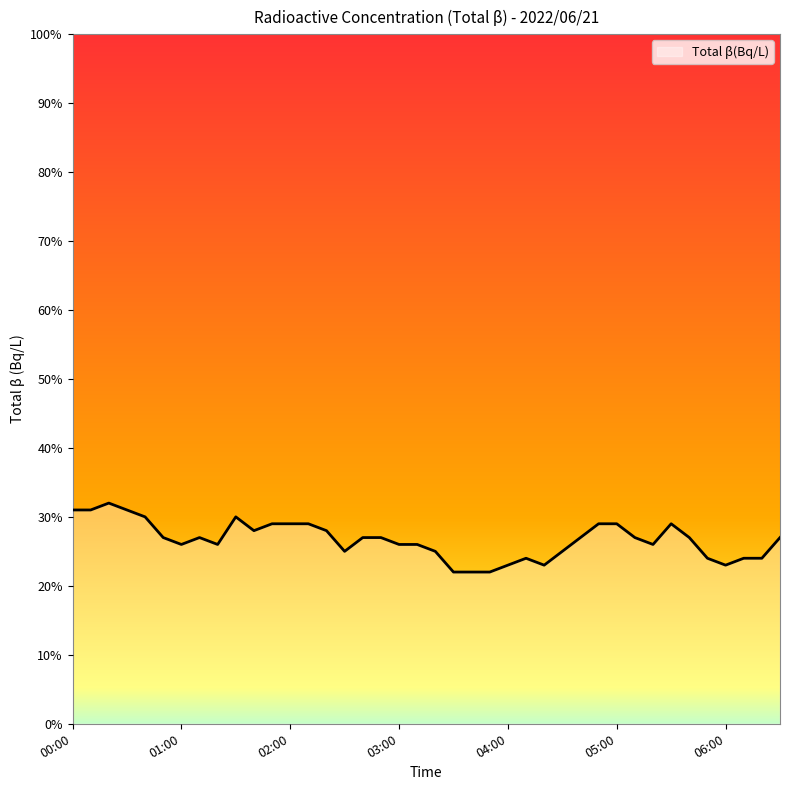

What is the maximum value shown in the chart?

32